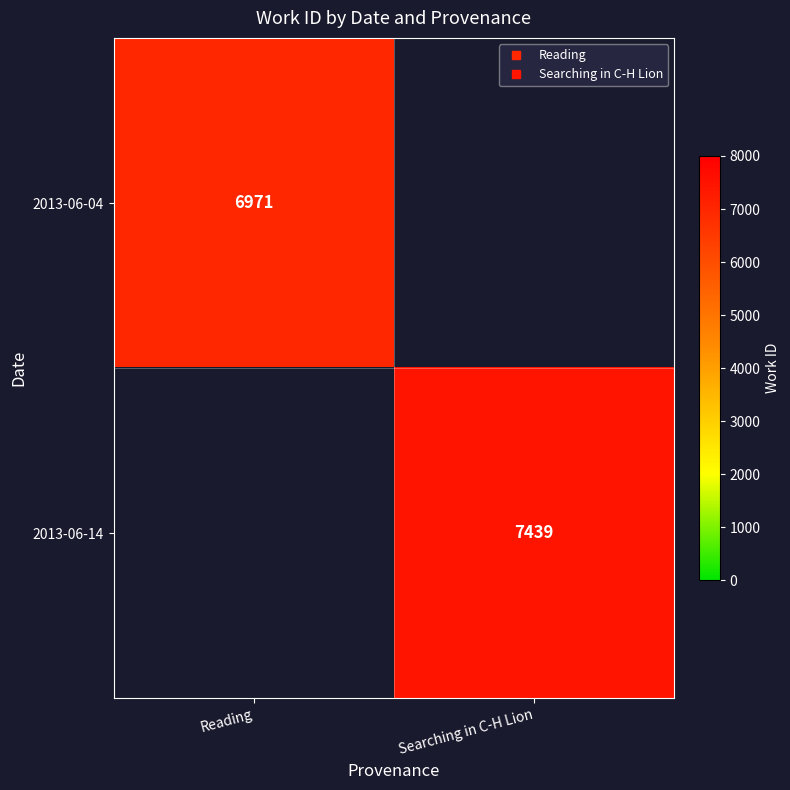

Rank the series by their maximum value, from highest to lowest.

2013-06-14, 2013-06-04